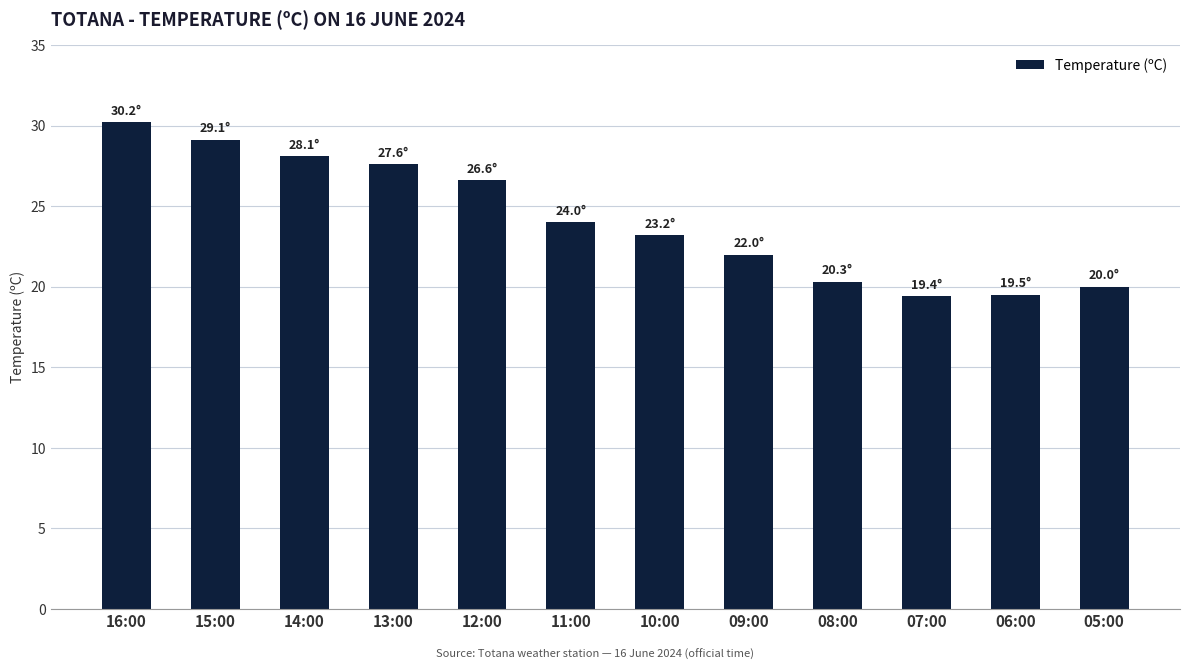

Are the bars horizontal?

No